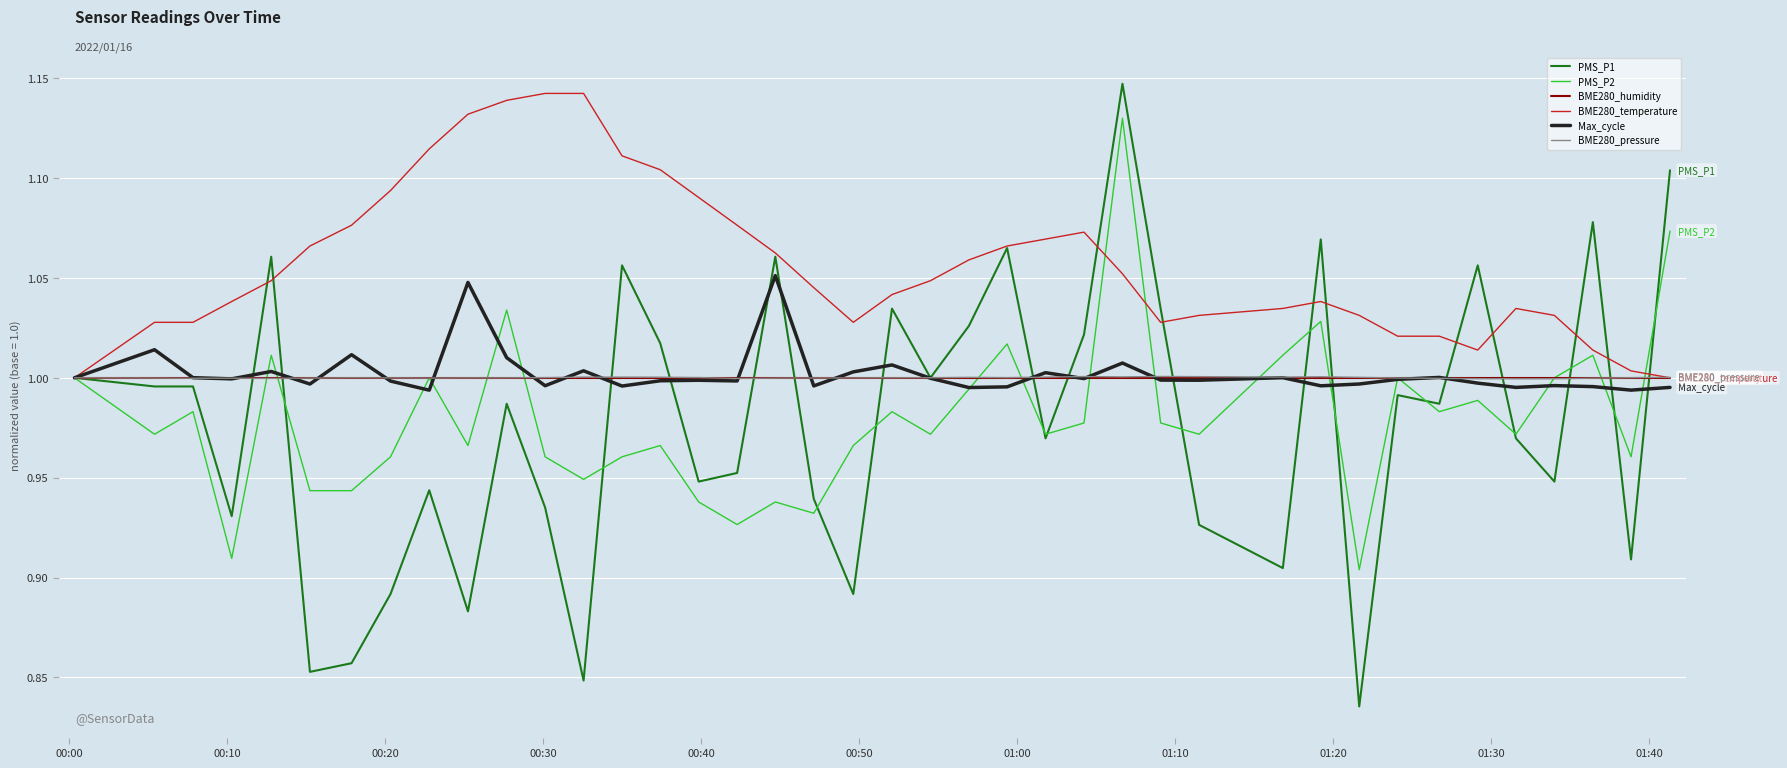

Which series has the widest spread of values?

PMS_P1